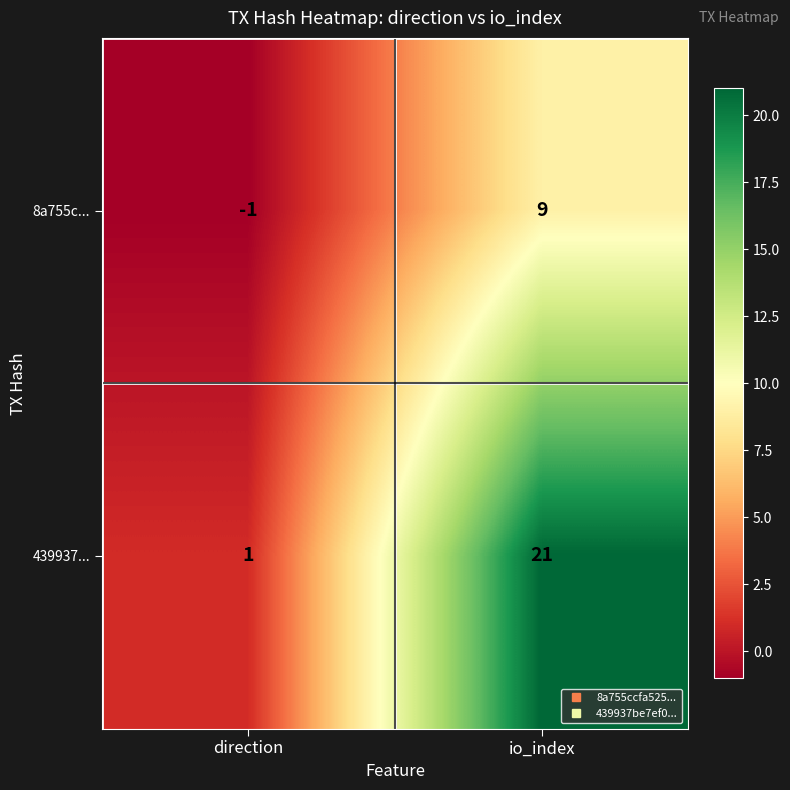

Which series changed the most between direction and io_index?

439937...